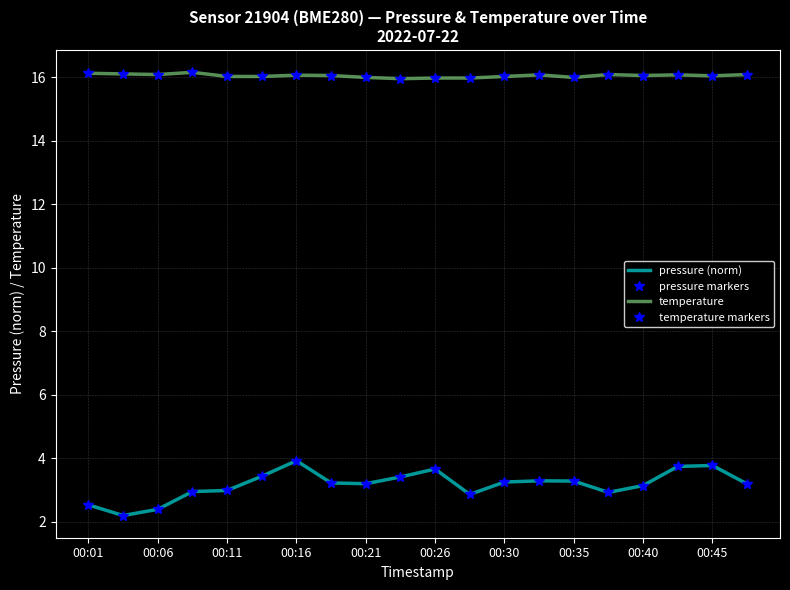

In temperature markers, how many points are higher than both neighbors (excluding endpoints)?

5